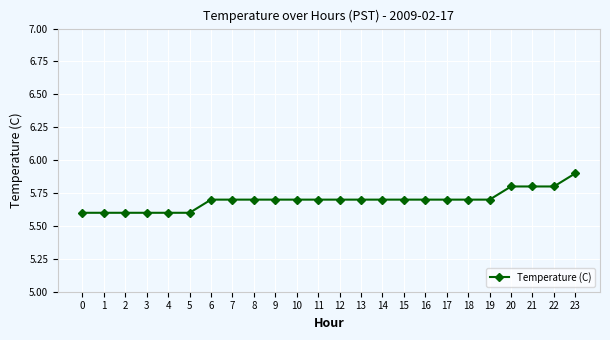

Does the chart have visible grid lines?

Yes